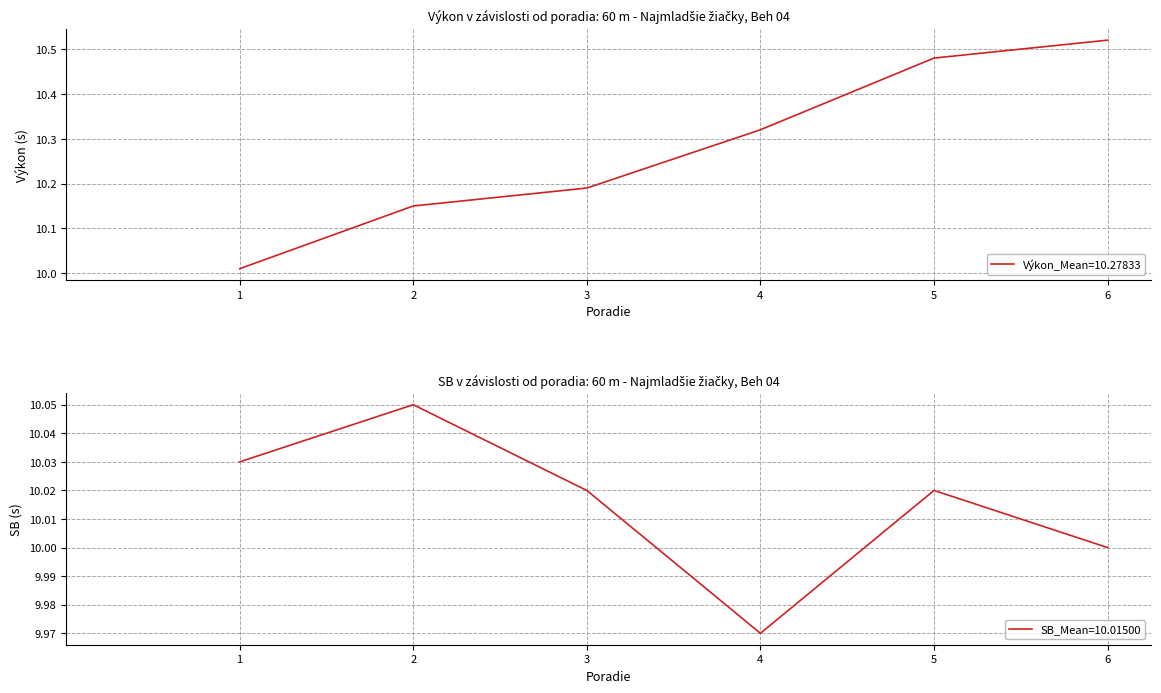

What is the difference between the maximum and second lowest values in the SB series?

0.1